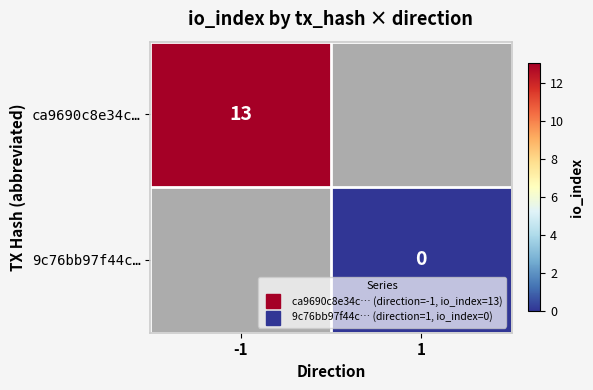

How many values in 9c76bb97f44c… are above zero?

1